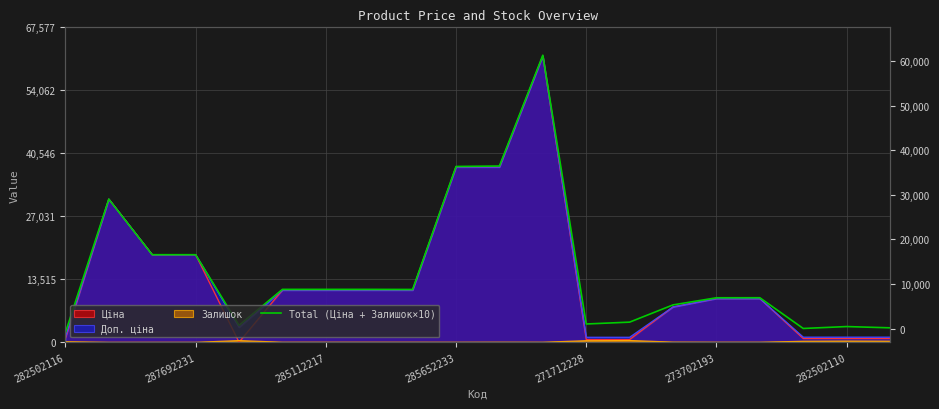

True or false: the data shows 2068.5 at 282502116.

True